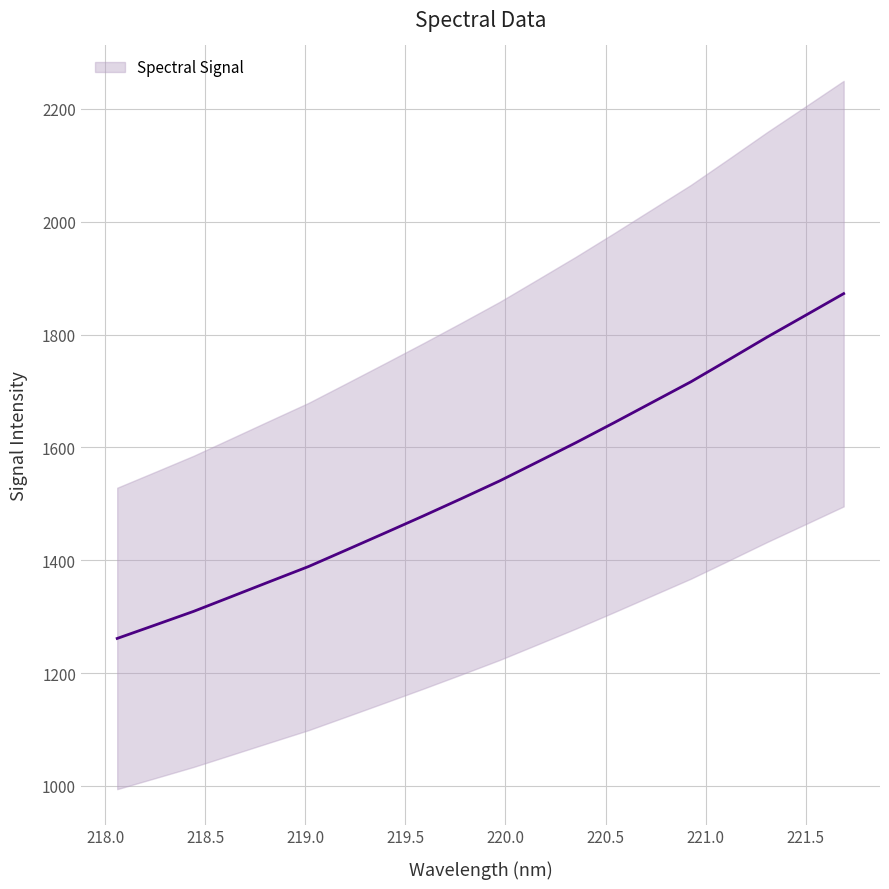

Where is the data nearest to the value 1566?

220.1623